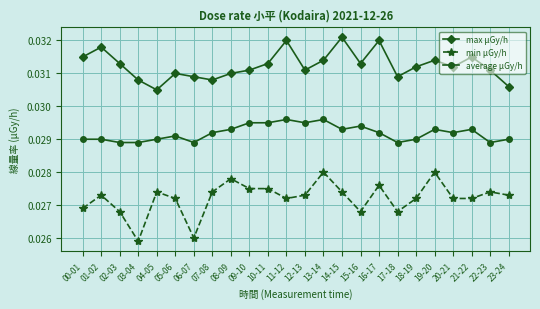

Is the value of min μGy/h at 18-19 greater than the value of max μGy/h at 16-17?

No